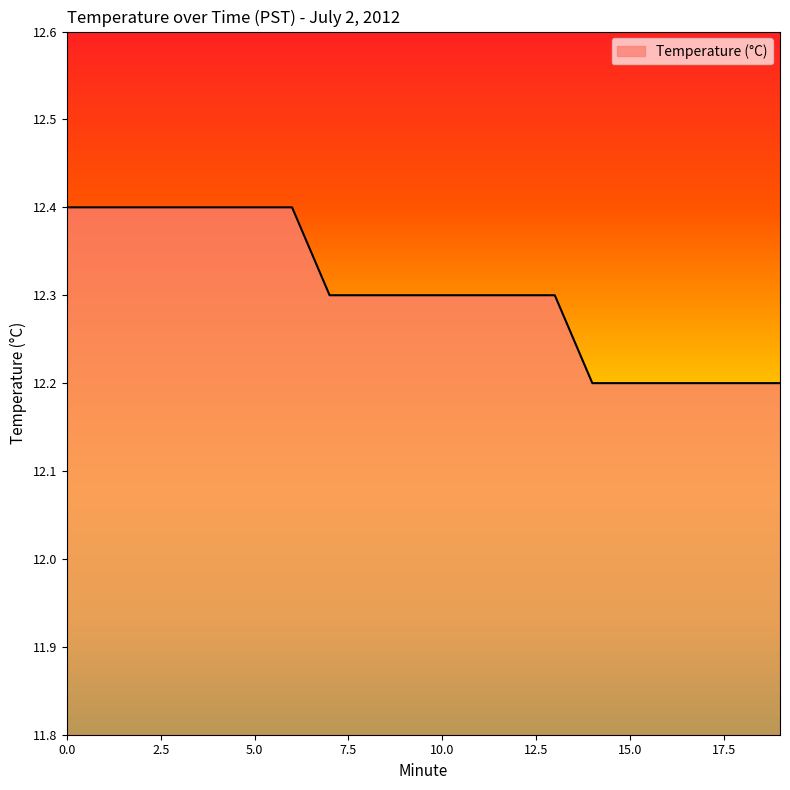

What is the smallest value displayed?

12.2